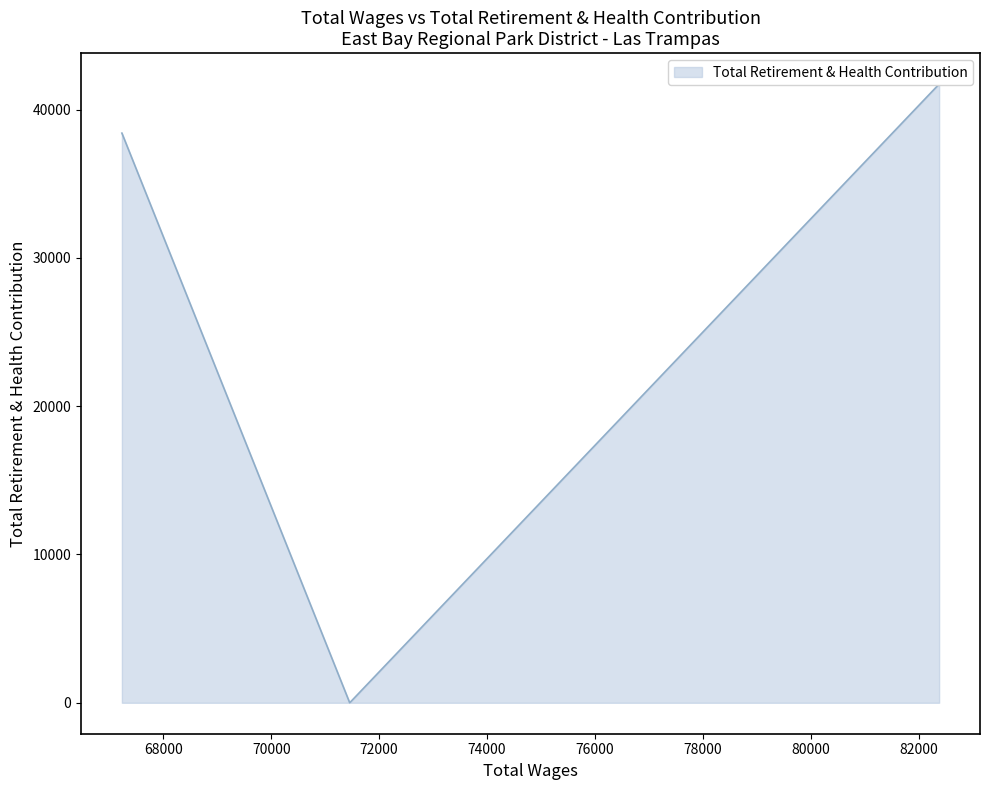

What is the greatest value displayed?

41720